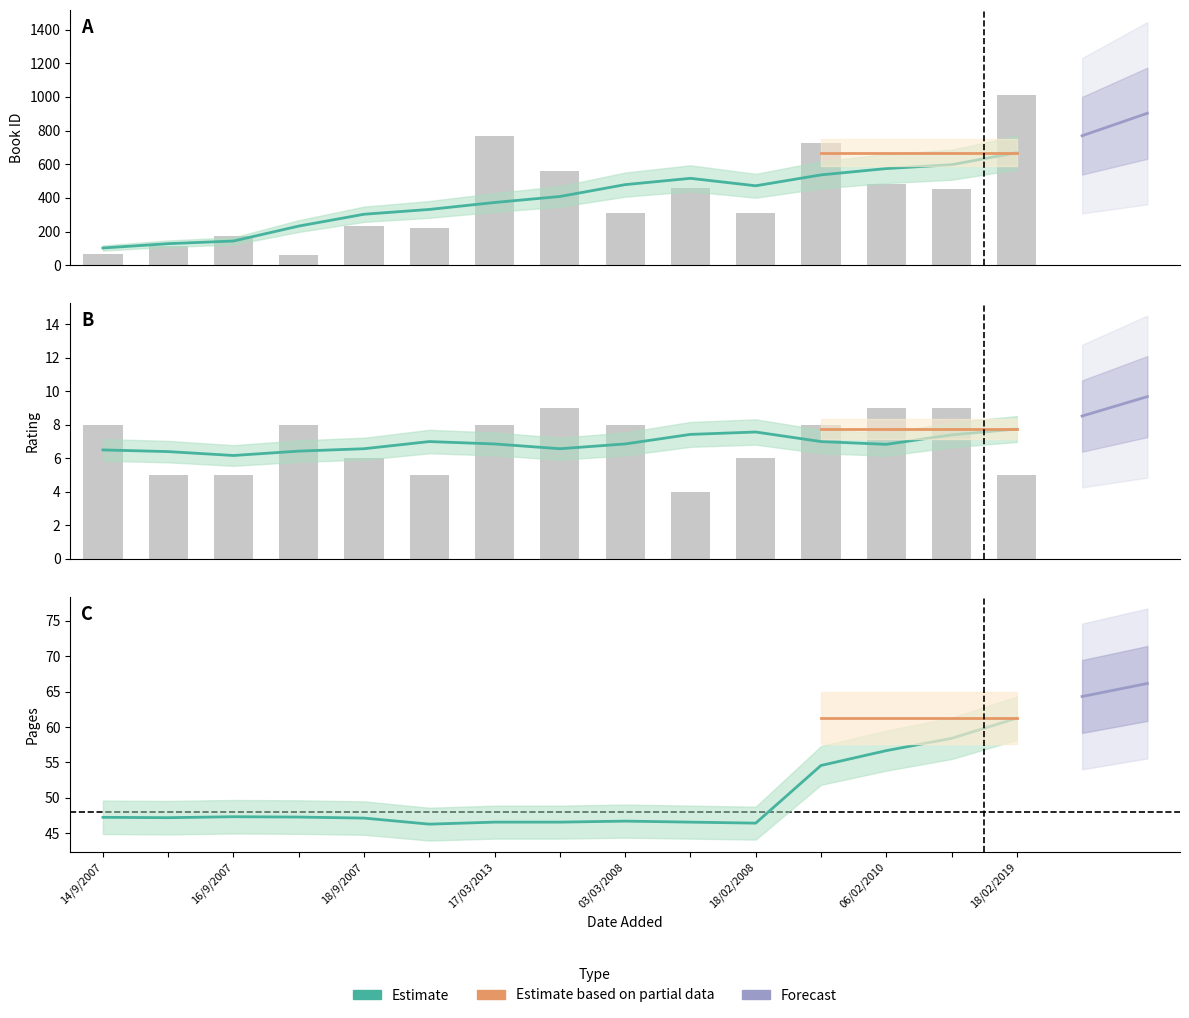

Is the value of id at 16/9/2007 greater than the value of rating at 29/10/2009?

Yes